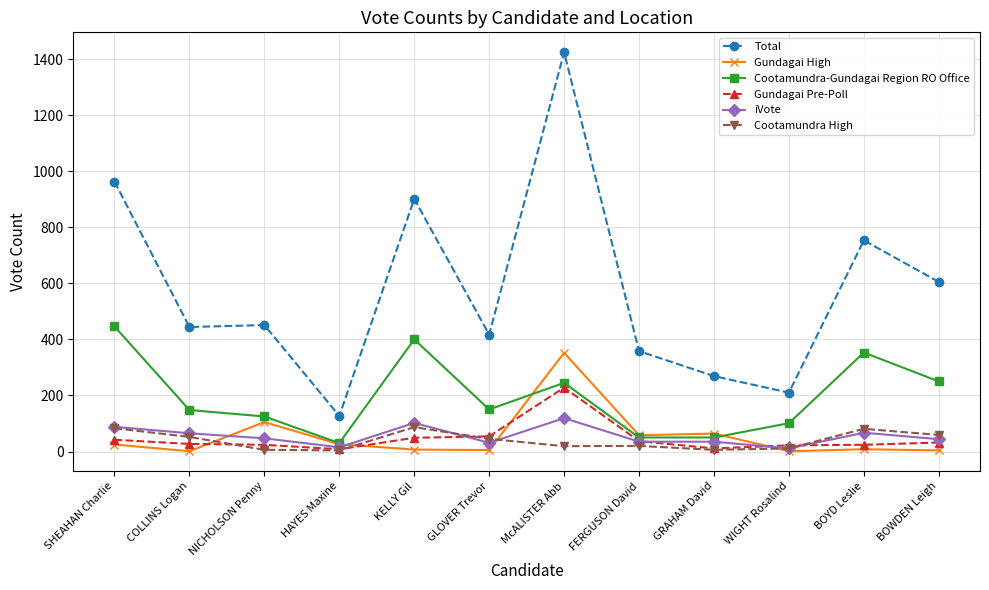

Which series has the largest total across all categories?

Total